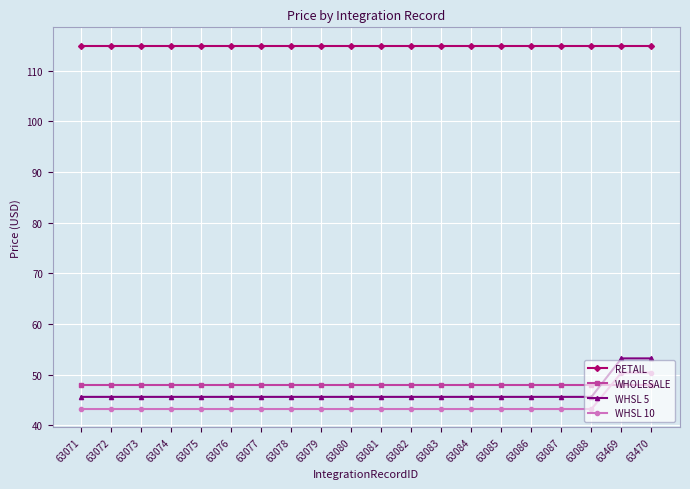

What is the average value of the RETAIL series?

115.0